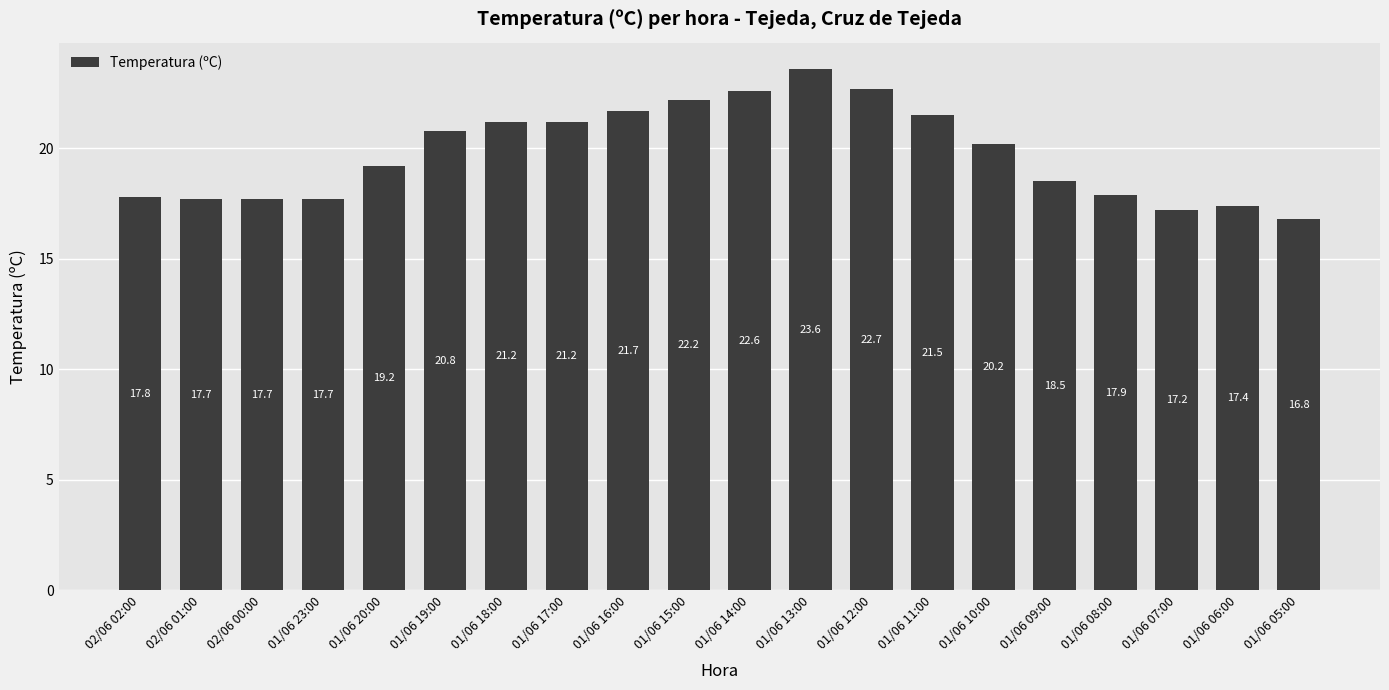

What is the label of the 16th bar from the left?

01/06 09:00